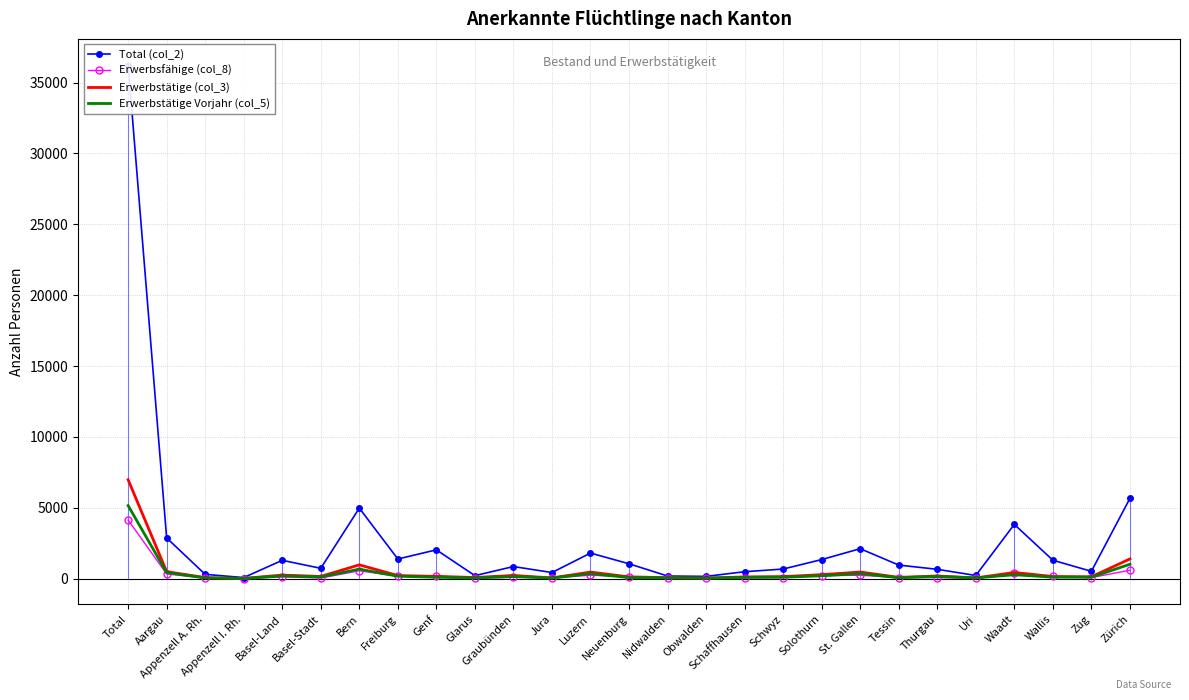

What is the sum of all Total (col_2) values?

72536